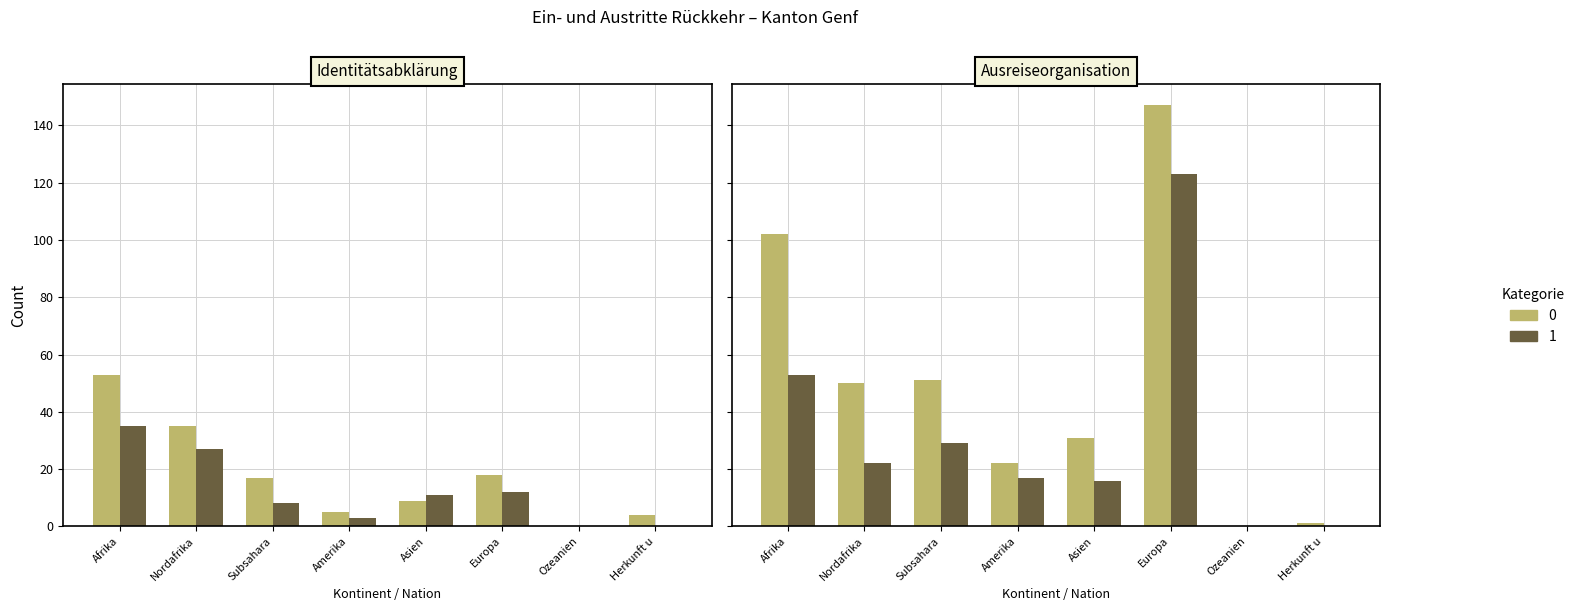

At which category is the sum across all series the highest?

Europa